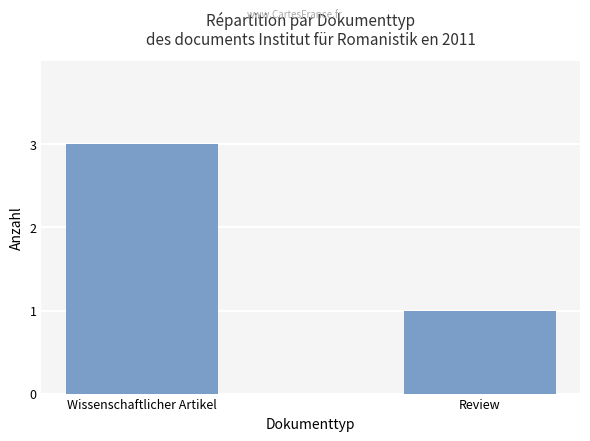

What position from the left is Review?

2